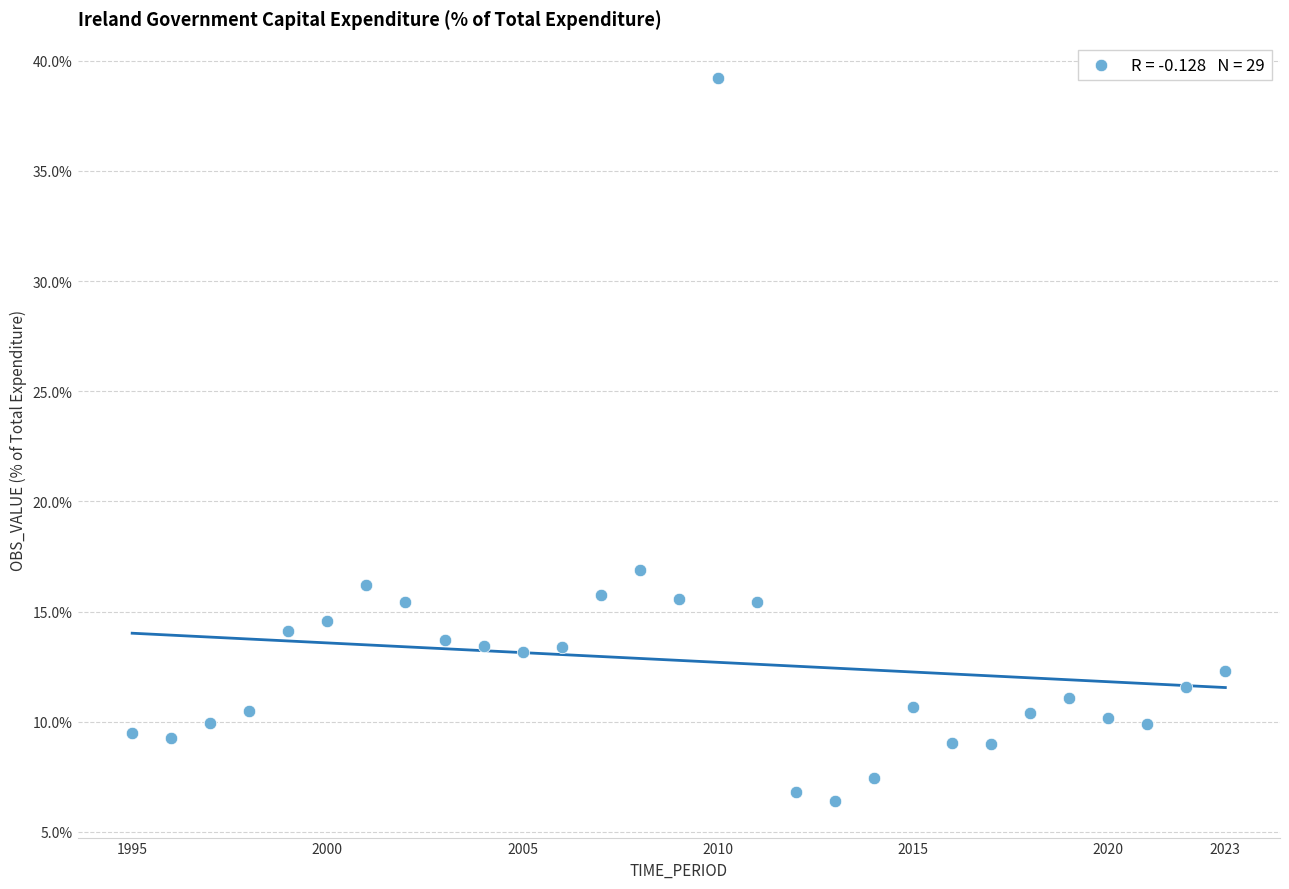

What Y value in the scatter plot is closest to 22?

16.9